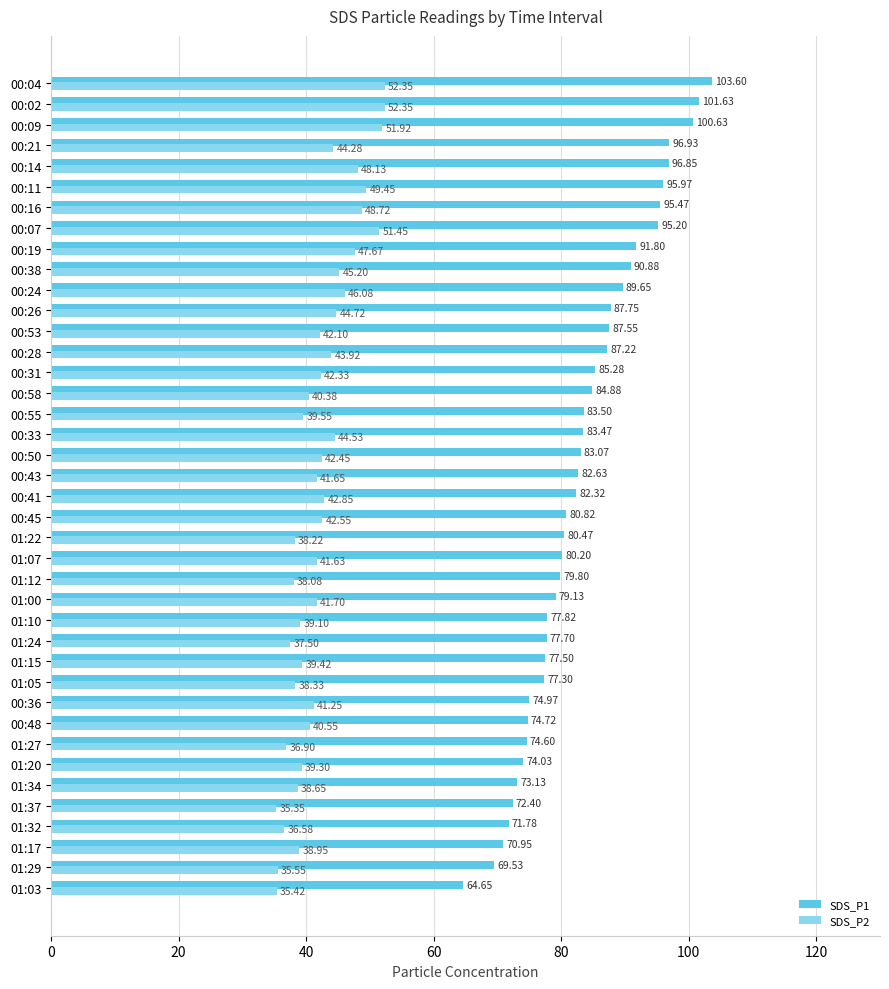

What are all the series names shown in the legend?

SDS_P1, SDS_P2